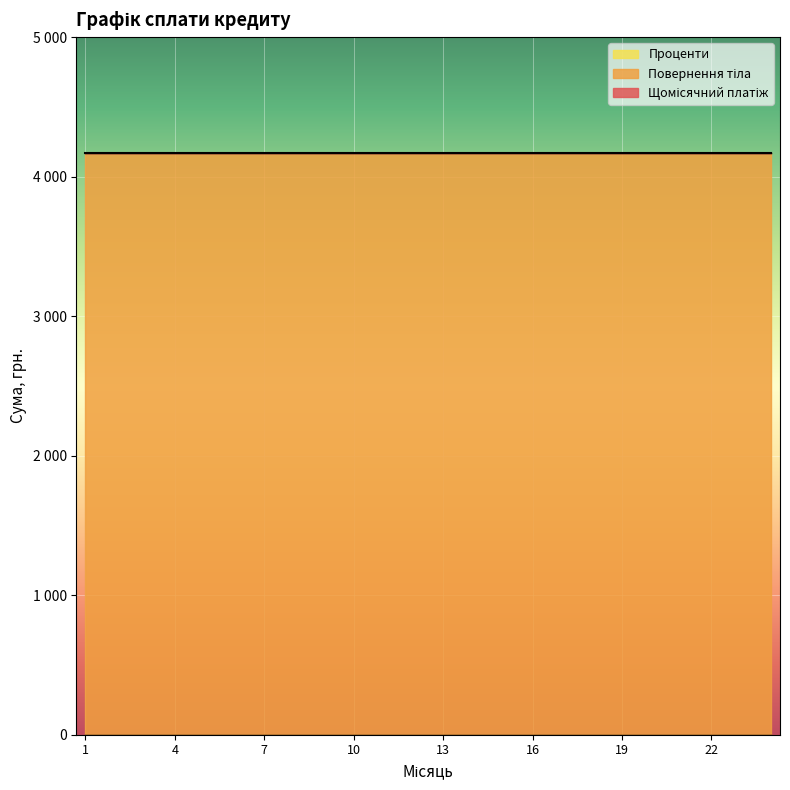

Does the chart display data point markers on the line(s)?

No